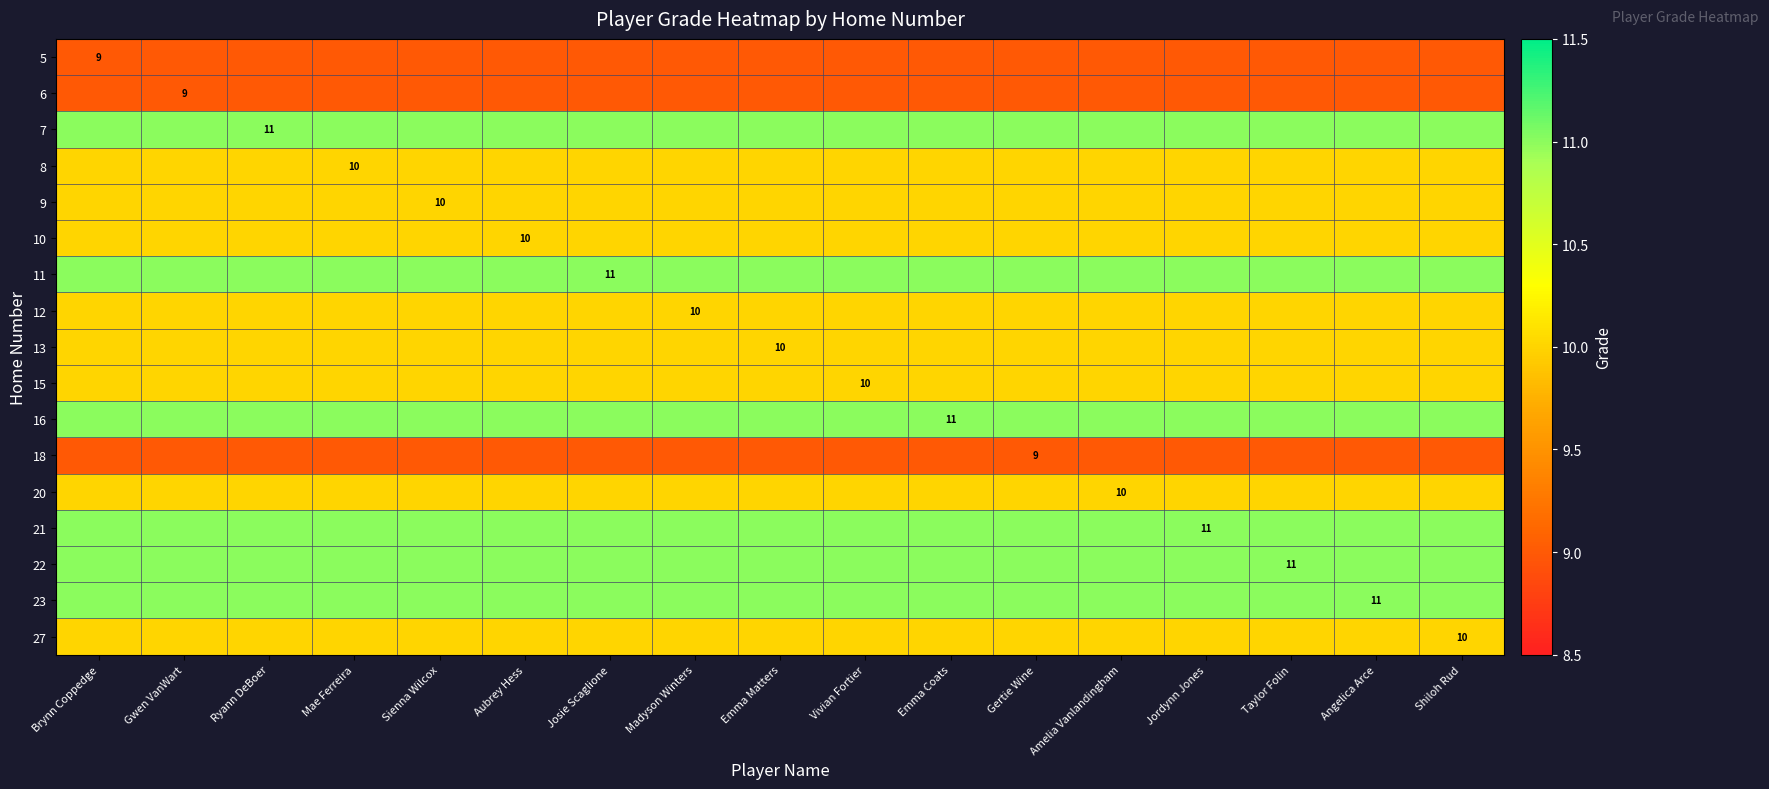

At Sienna Wilcox, list the series in order from largest to smallest.

7, 11, 16, 21, 22, 23, 8, 9, 10, 12, 13, 15, 20, 27, 5, 6, 18